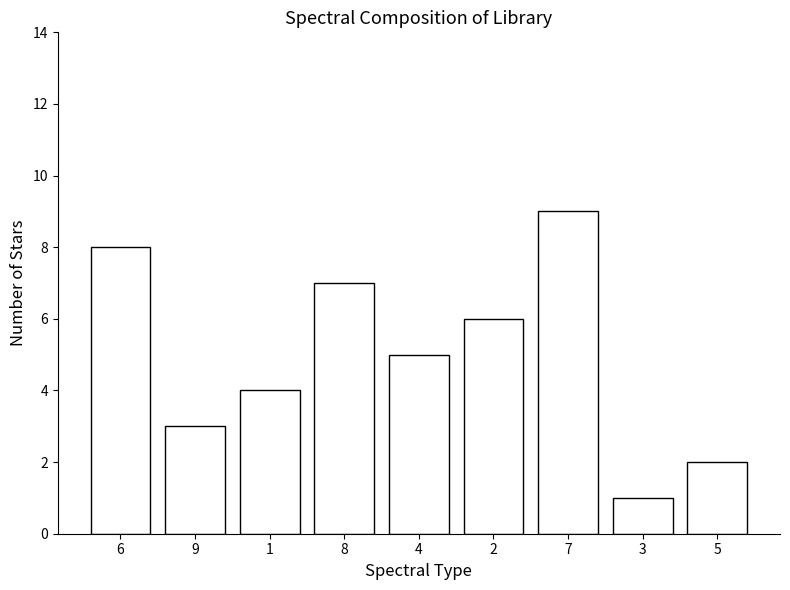

What is the average value?

5